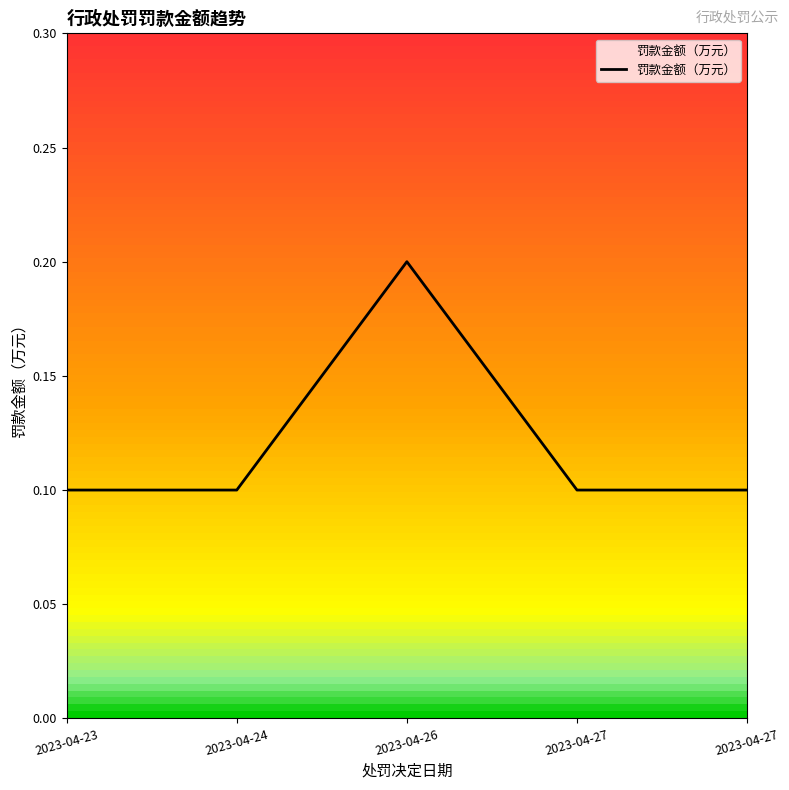

Which category has the highest value across all series?

2023-04-26